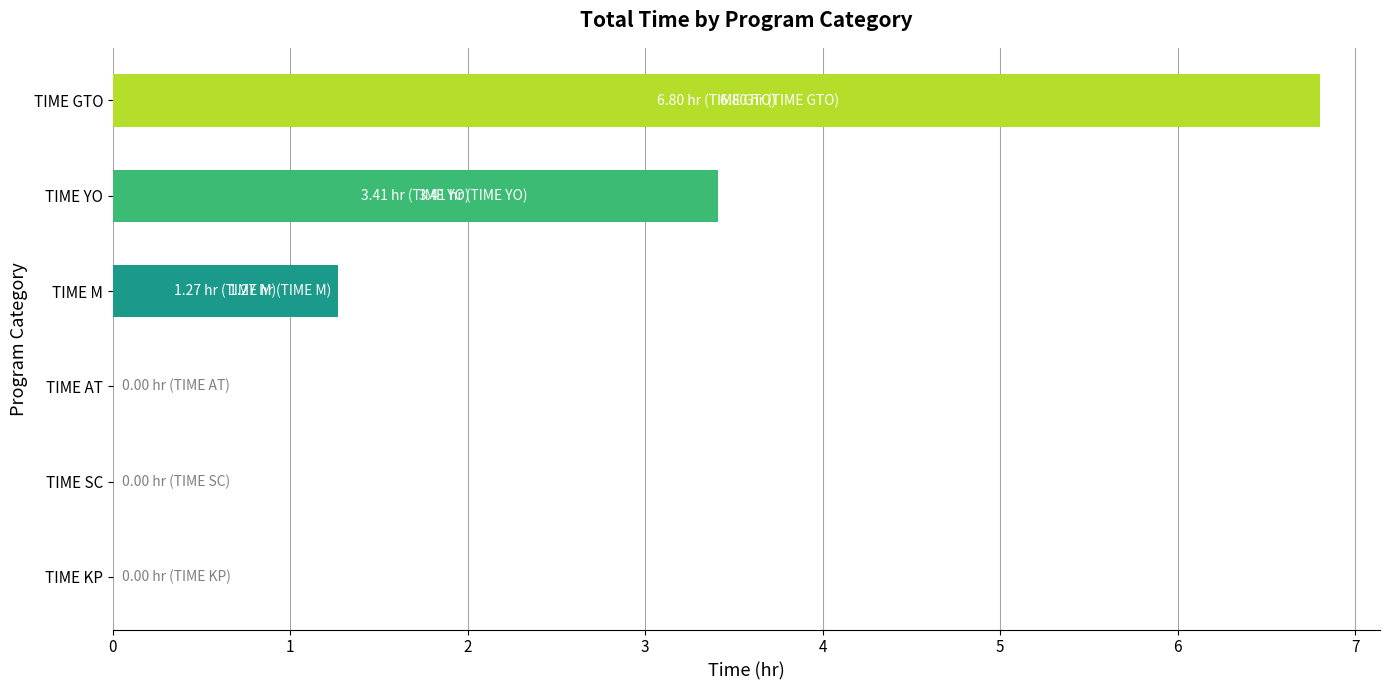

What is the sum of all values?

11.5